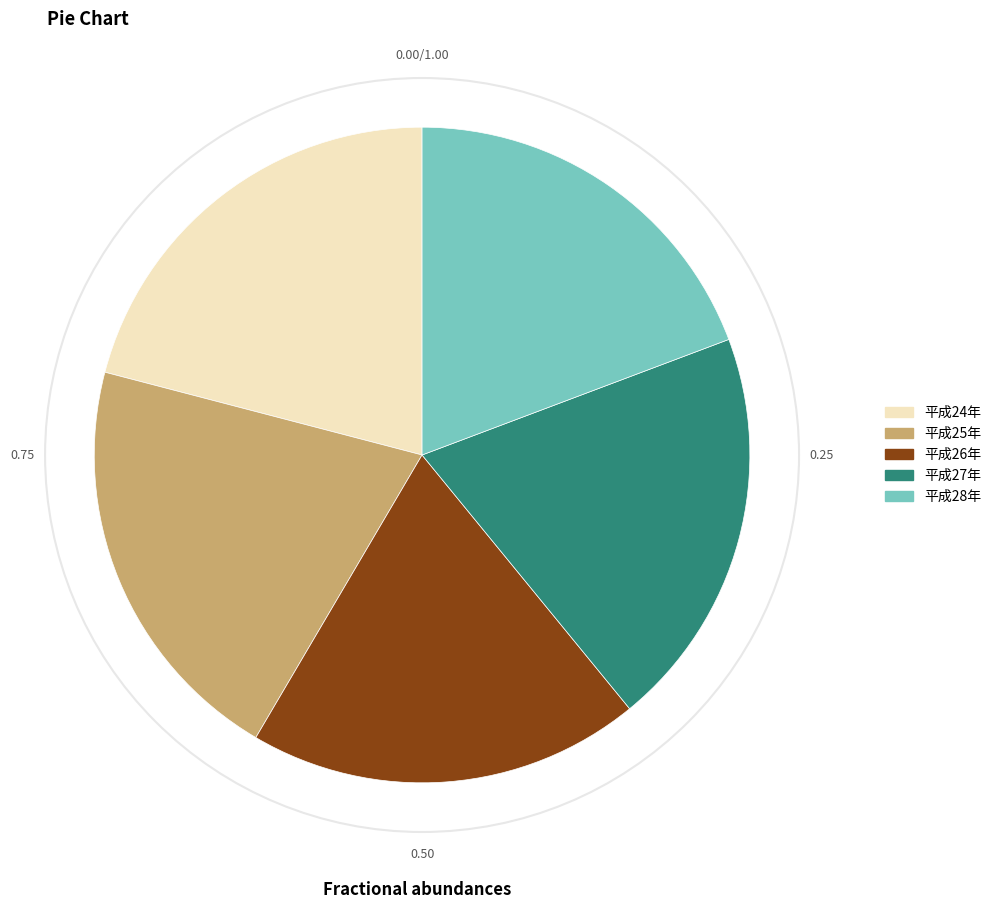

Is the sum of 平成25年 and 平成28年 greater than half?

No